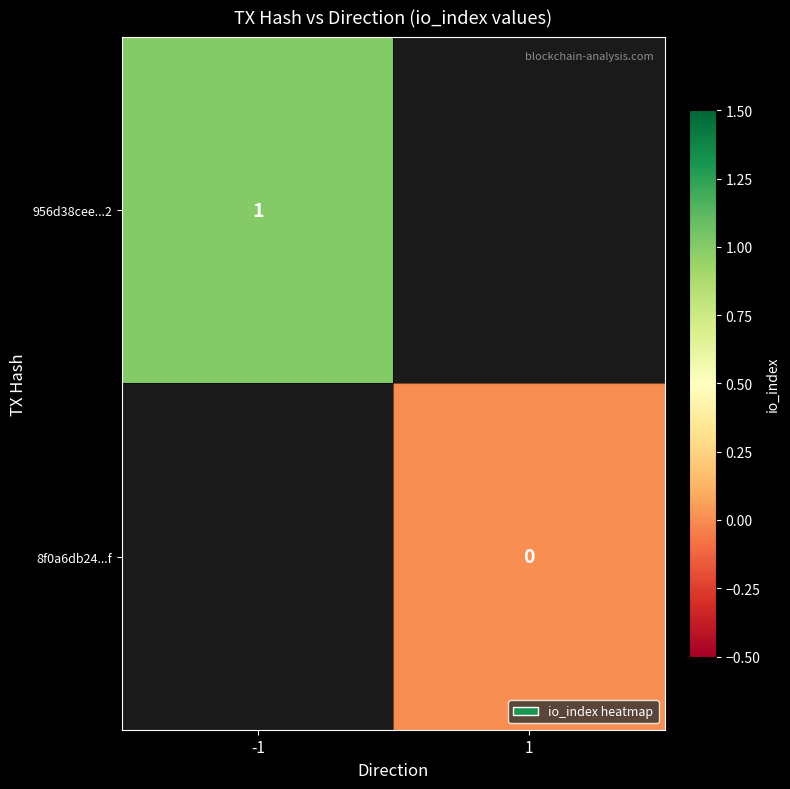

Is the value of 8f0a6db24...f at 1 greater than the value of 956d38cee...2 at -1?

No